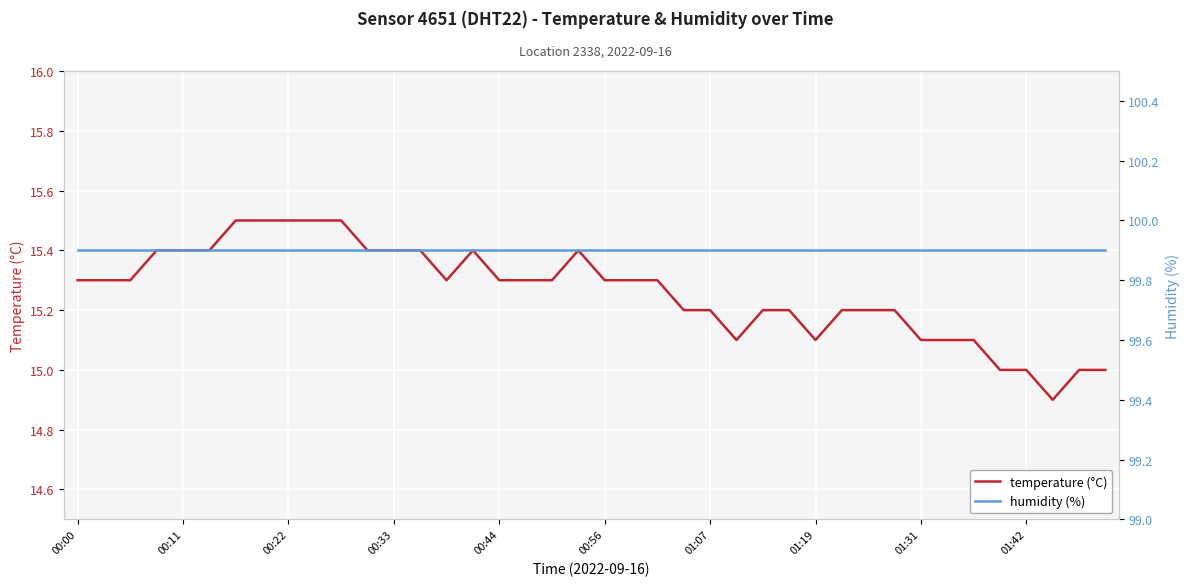

What is the minimum value for temperature (°C)?

14.9